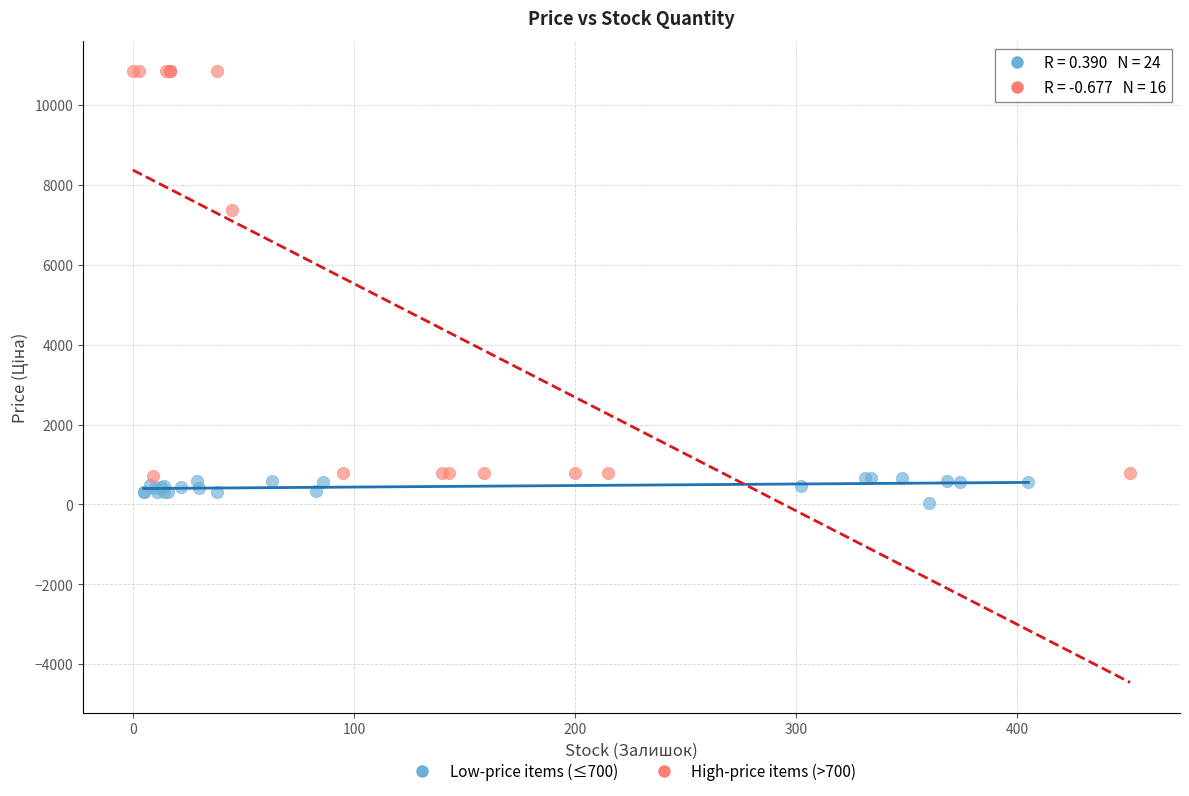

What are all the series names shown in the legend?

Low-price items (≤700), High-price items (>700)